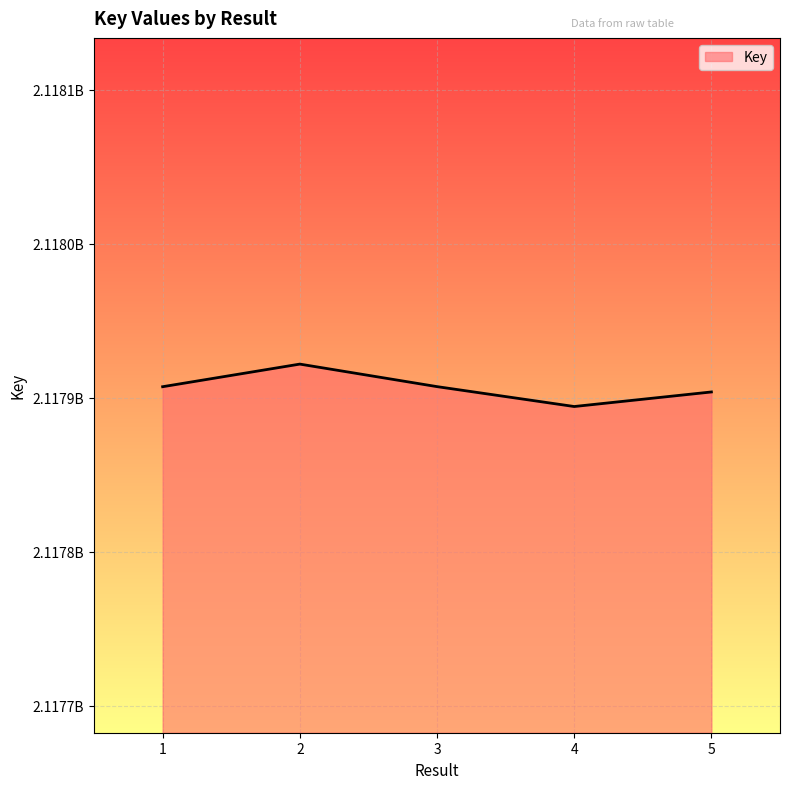

Which label corresponds to the largest value in the chart?

2